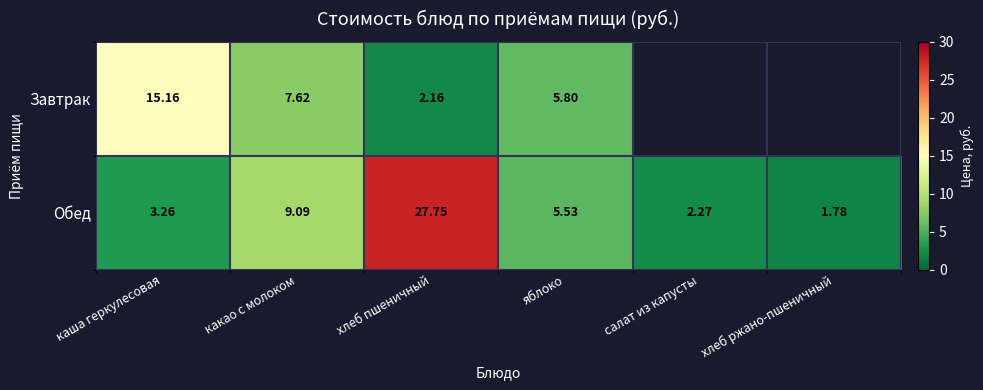

At яблоко, list the series in order from largest to smallest.

Завтрак, Обед